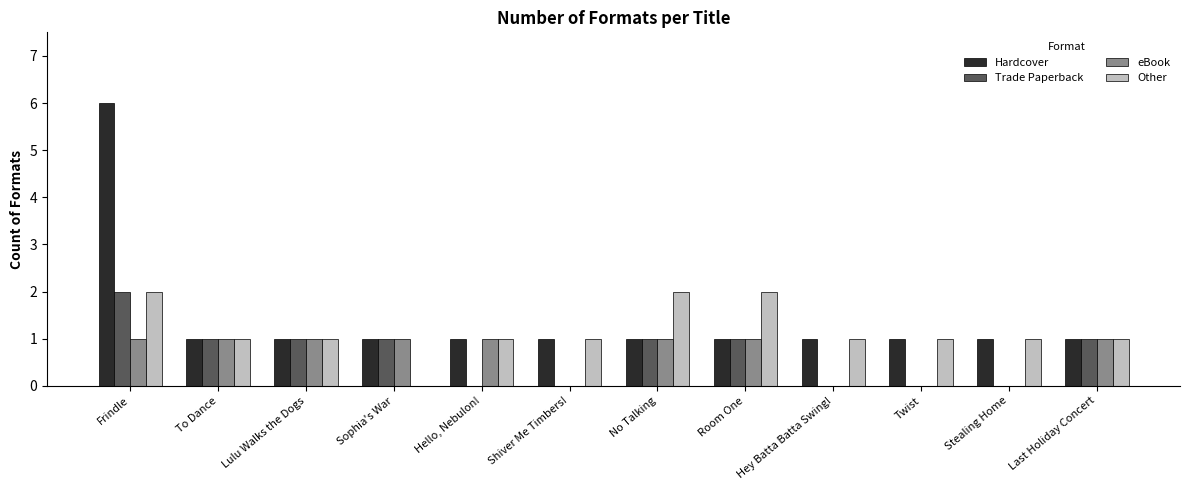

Between Frindle and Shiver Me Timbers!, which series saw the biggest shift?

Hardcover